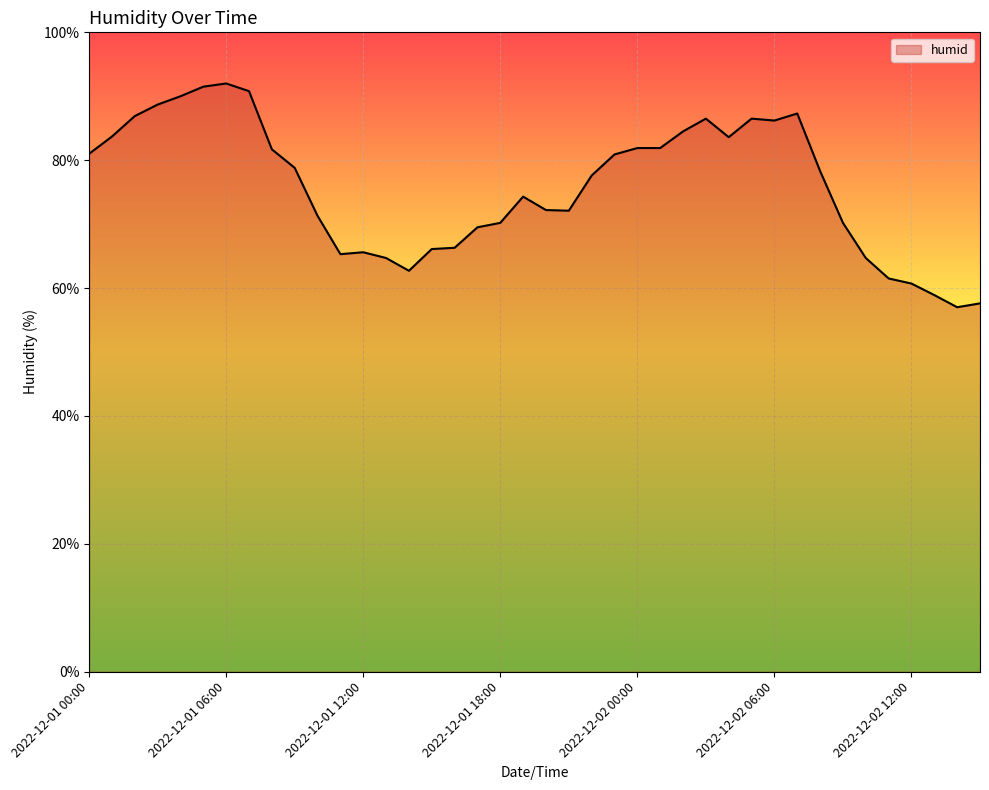

Does the chart have visible grid lines?

Yes